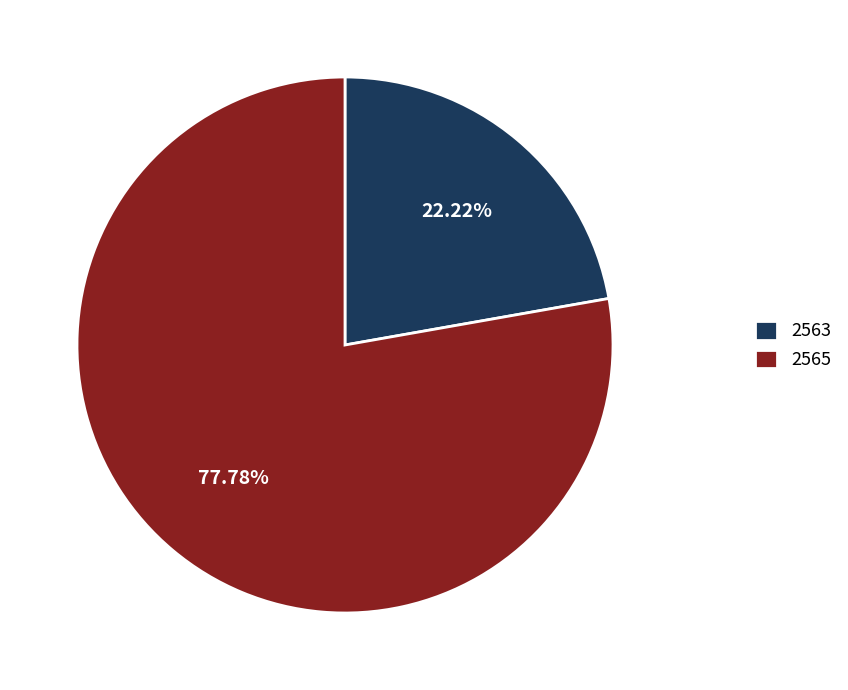

Which slice represents more than half of the pie?

2565